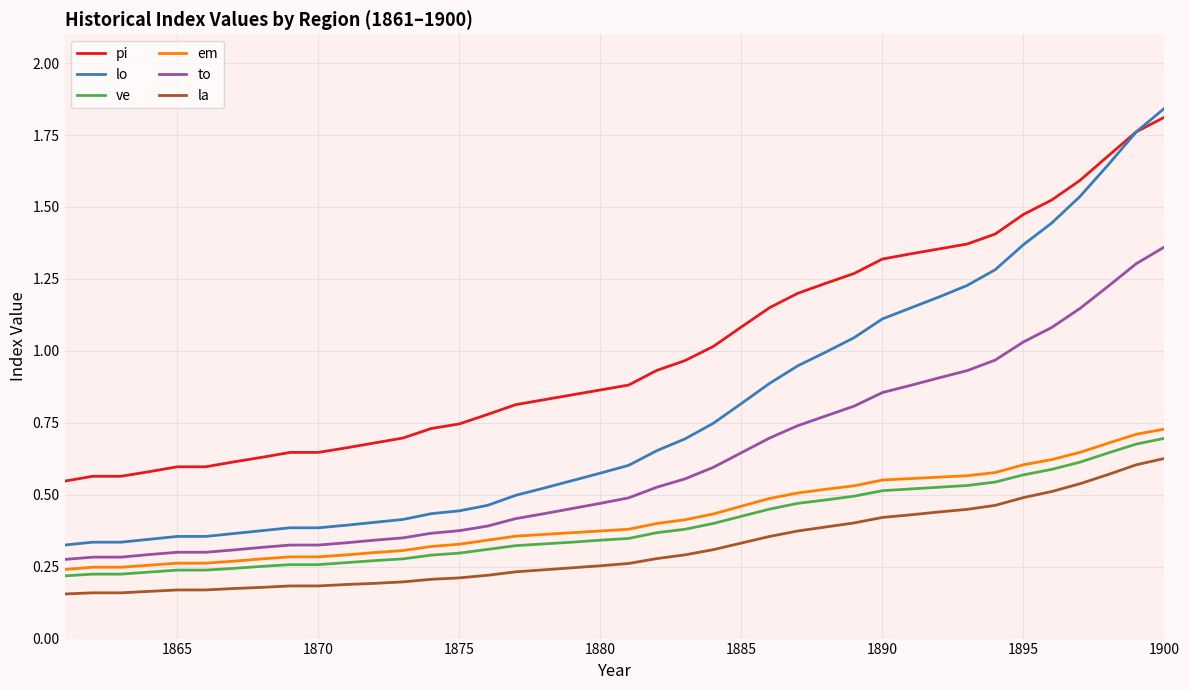

At how many categories does at least one series exceed 1?

17